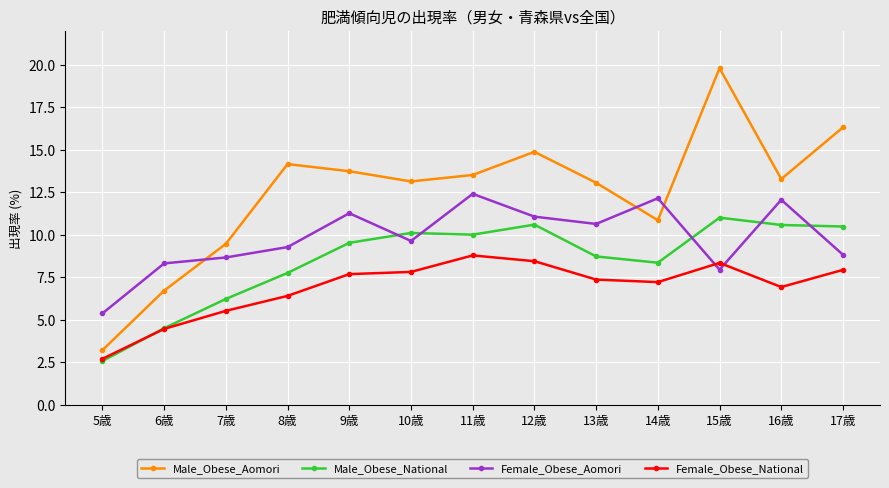

What is the difference between the second highest and second lowest values in the Male_Obese_National series?

6.1